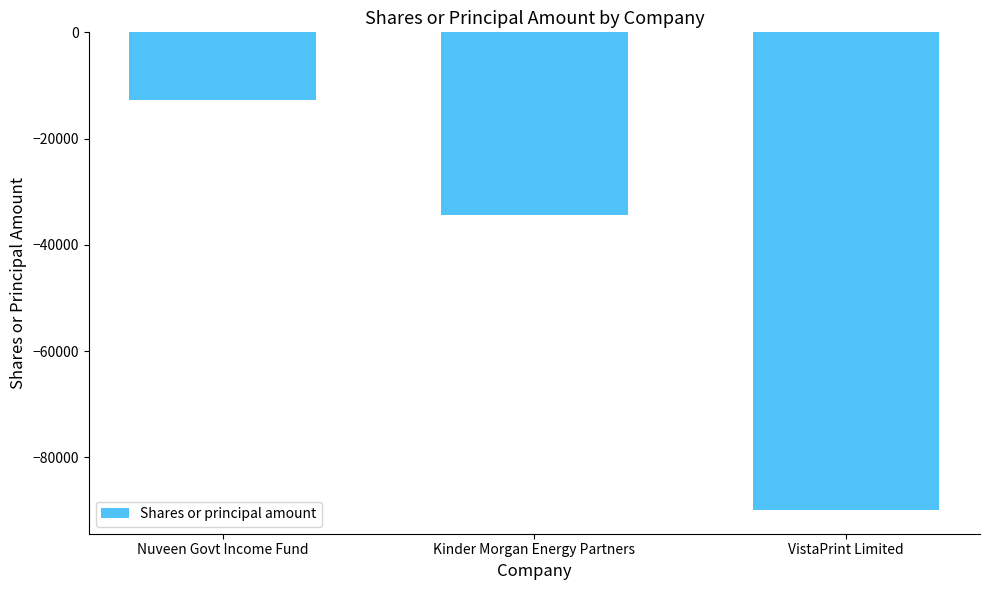

What is the greatest value displayed?

-12750